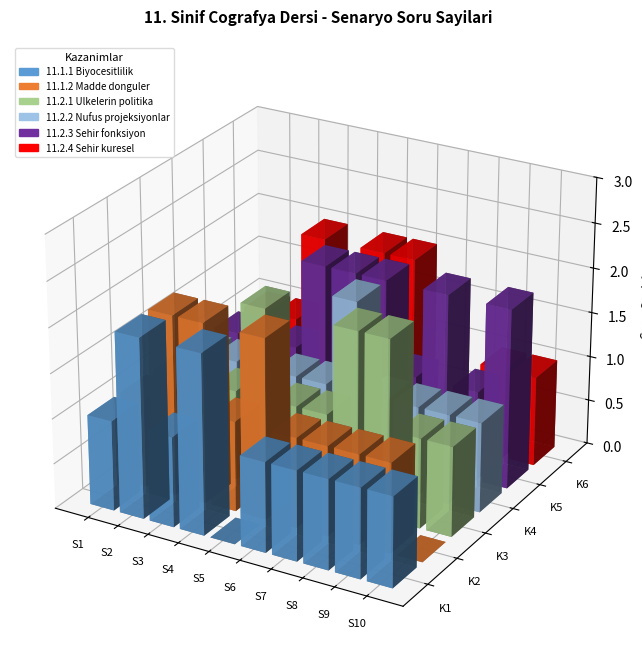

Rank the categories by 11.2.1 Ulkelerin politika value from lowest to highest.

SENARYO 2, SENARYO 1, SENARYO 3, SENARYO 5, SENARYO 6, SENARYO 9, SENARYO 10, SENARYO 4, SENARYO 7, SENARYO 8